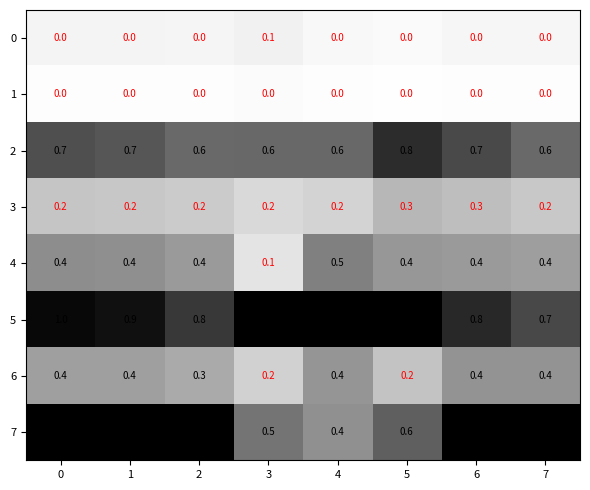

How many 0 values are between 0 and 1?

8